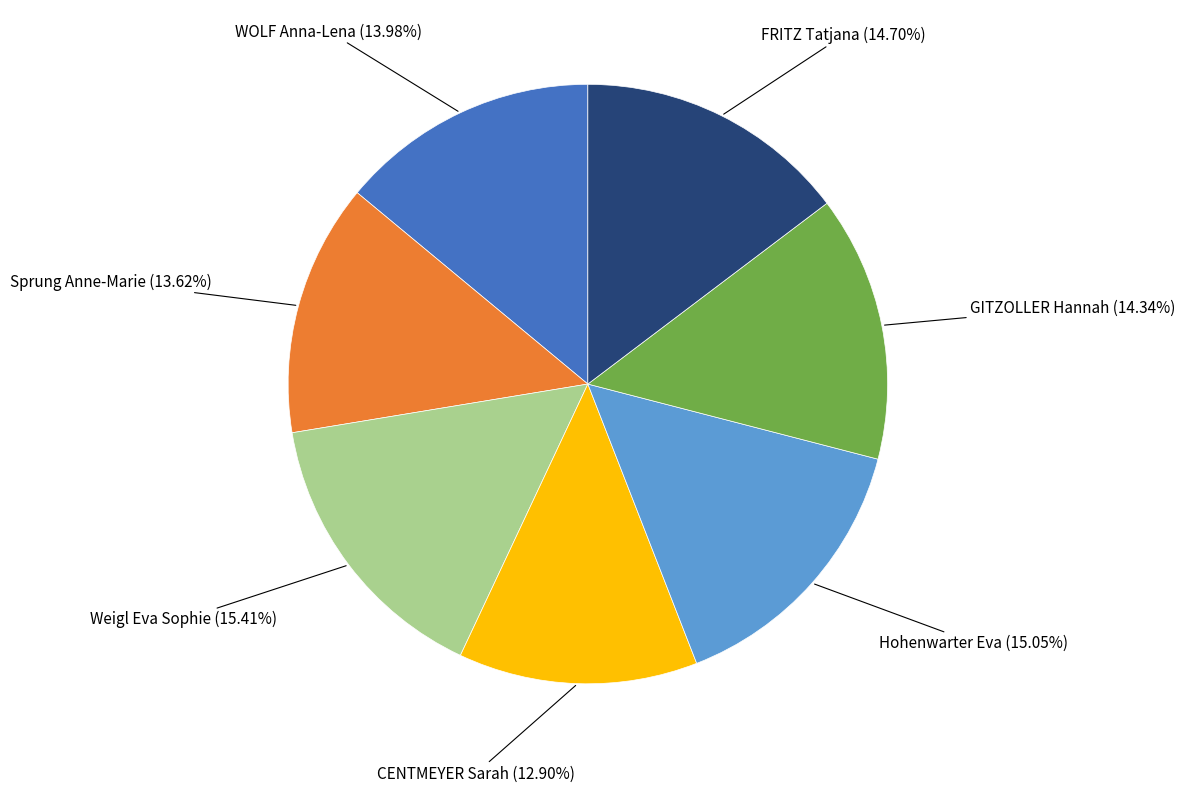

Is it true that GITZOLLER Hannah is 14% of the pie?

True